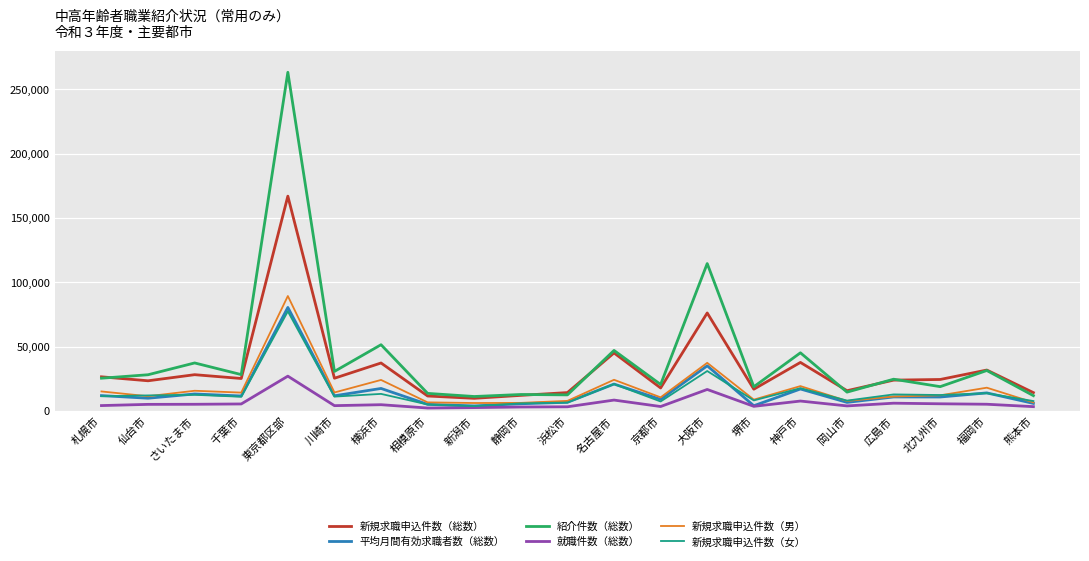

What are all the series names shown in the legend?

新規求職申込件数（総数）, 平均月間有効求職者数（総数）, 紹介件数（総数）, 就職件数（総数）, 新規求職申込件数（男）, 新規求職申込件数（女）